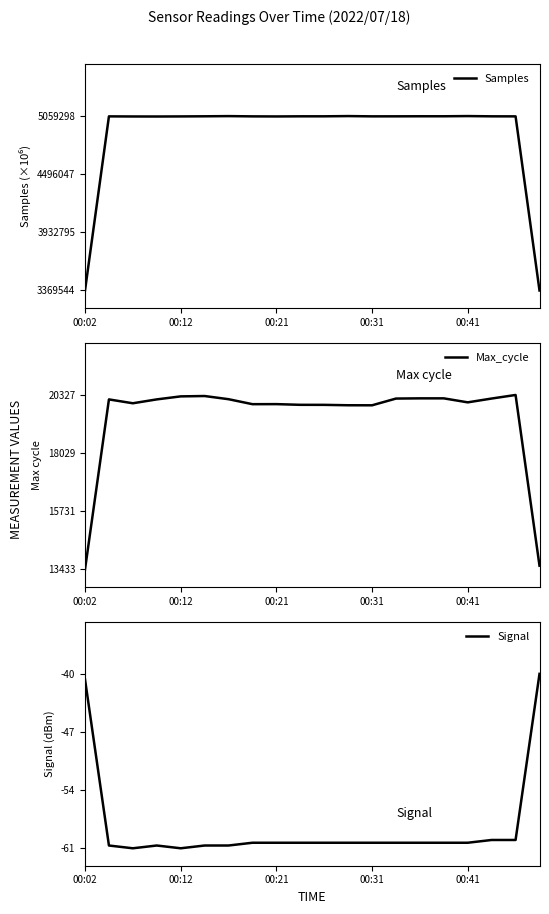

At how many categories does at least one series exceed 1454852?

20